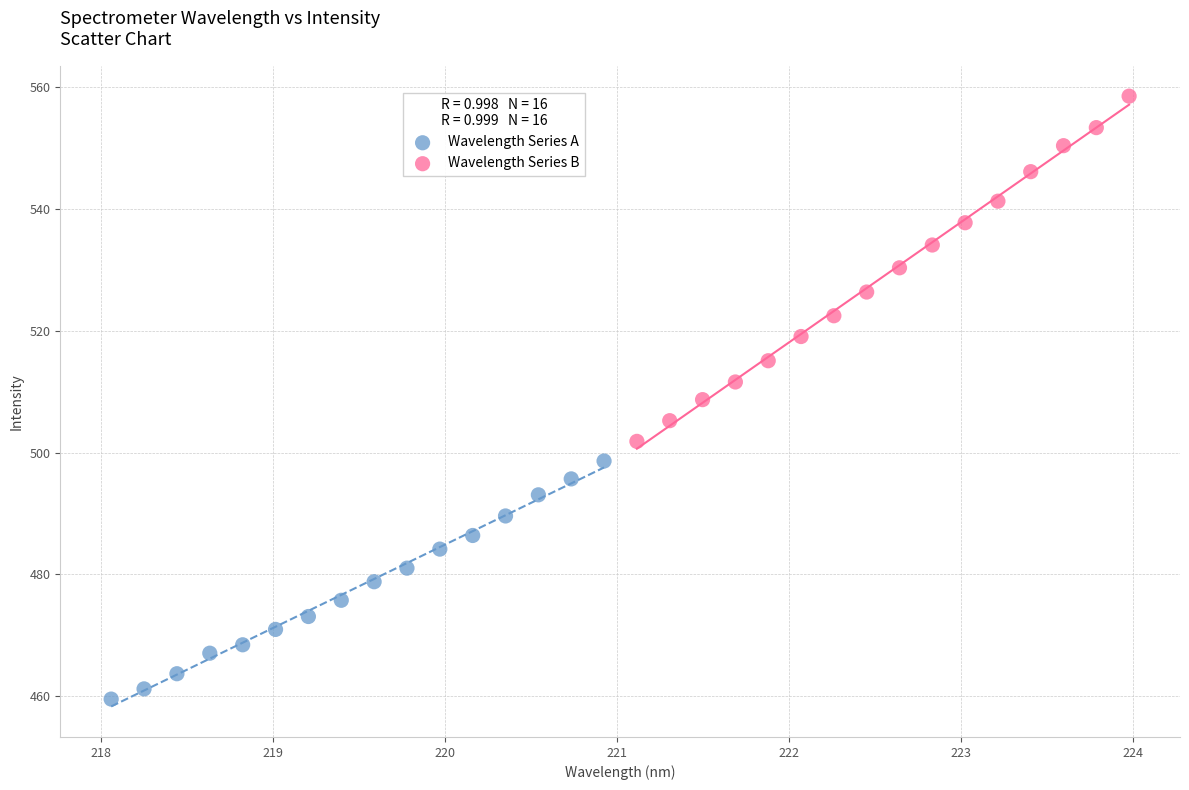

Which series has the largest Y range (max minus min)?

Wavelength Series B